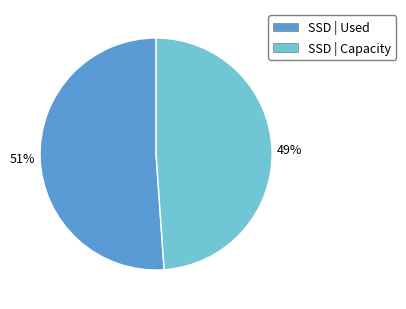

To the nearest percent, what is the average slice percentage?

50%